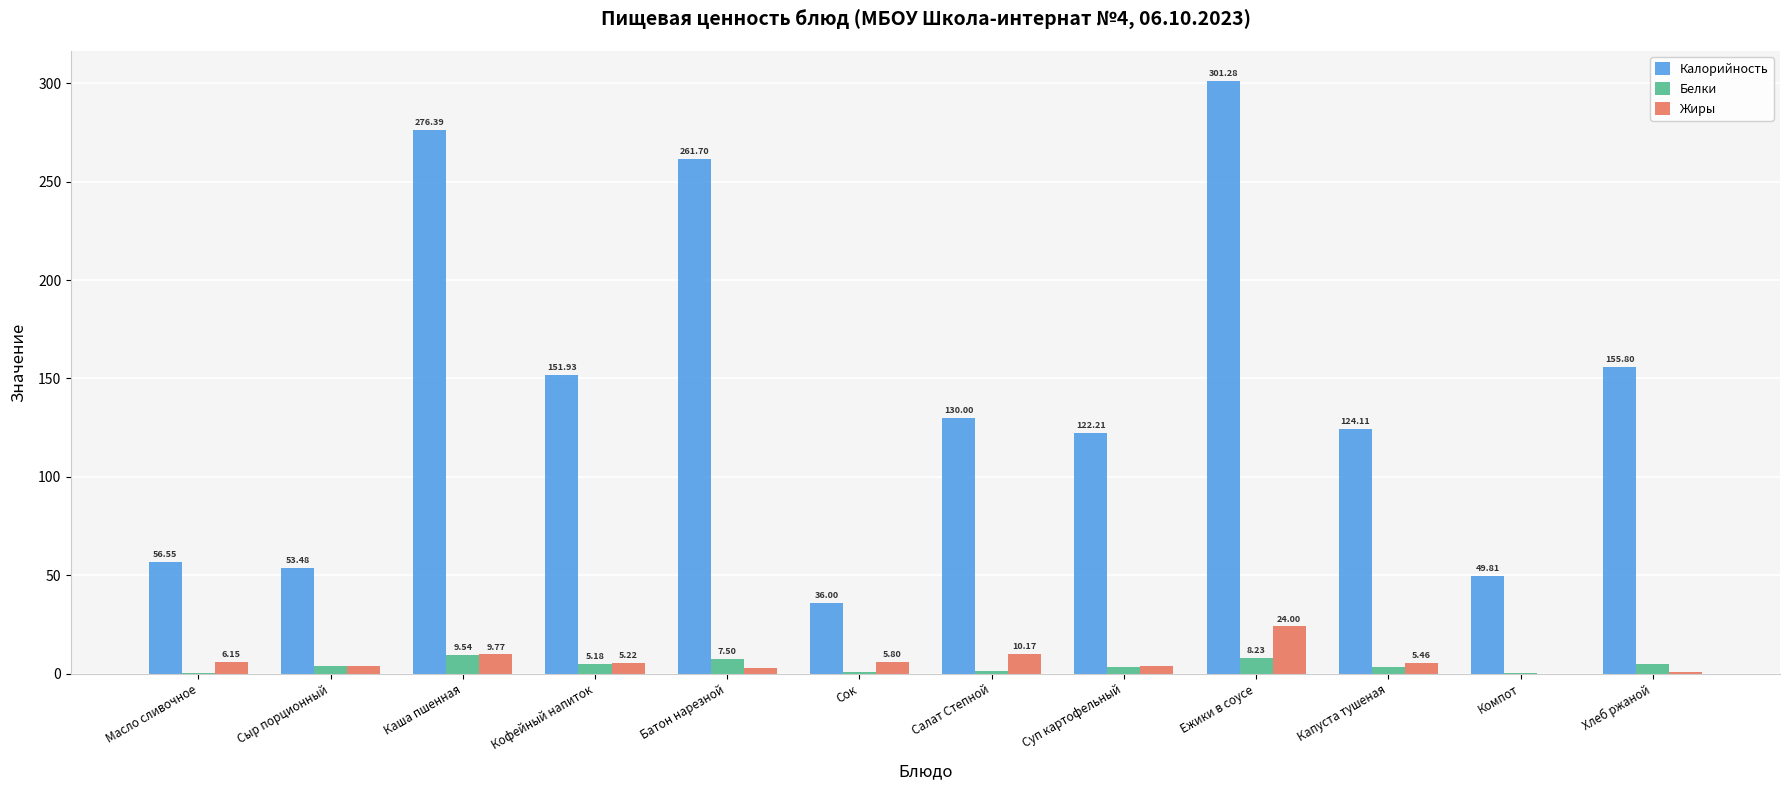

The value of Калорийность at Салат Степной is 76.9. True or false?

False